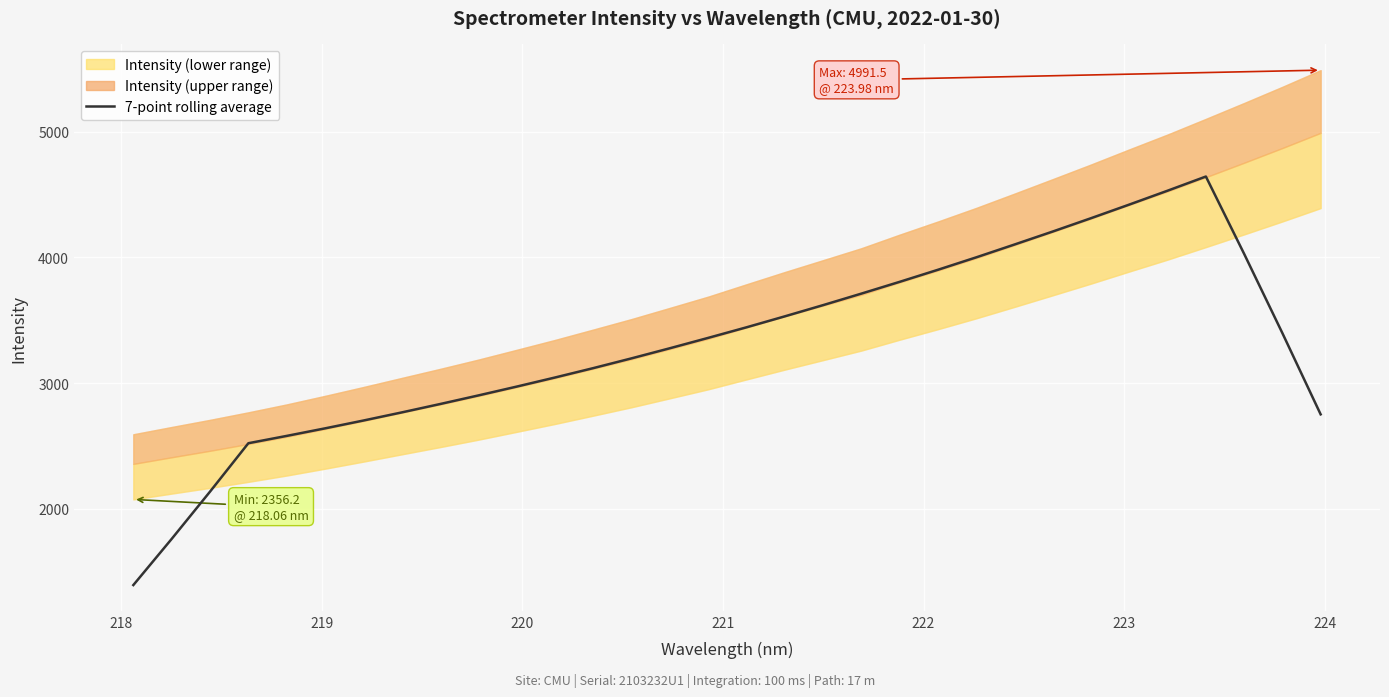

What is the minimum value for 7-point rolling average?

1391.5